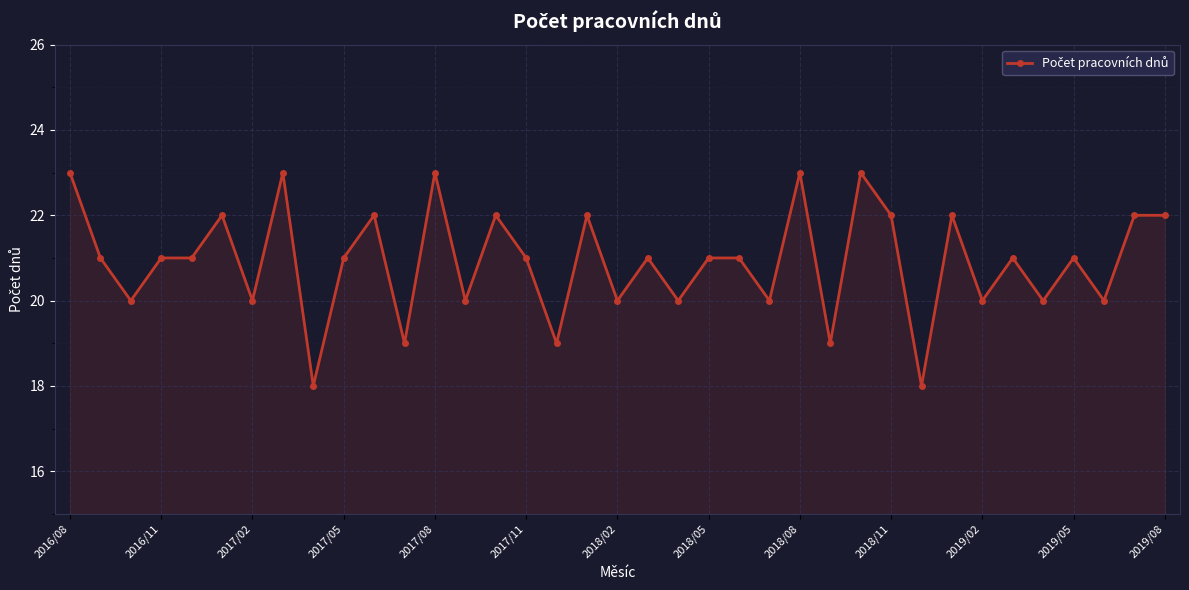

How many lines are shown in the chart?

1